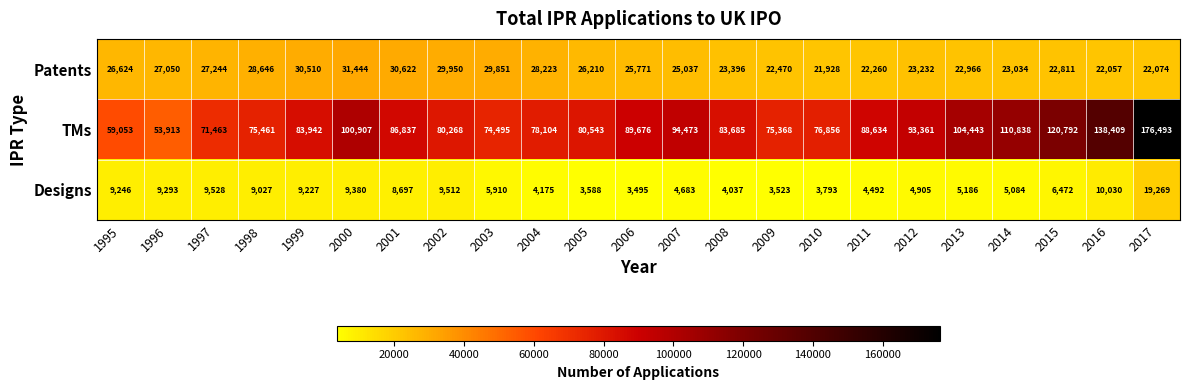

Rank the series by their maximum value, from lowest to highest.

Designs, Patents, TMs